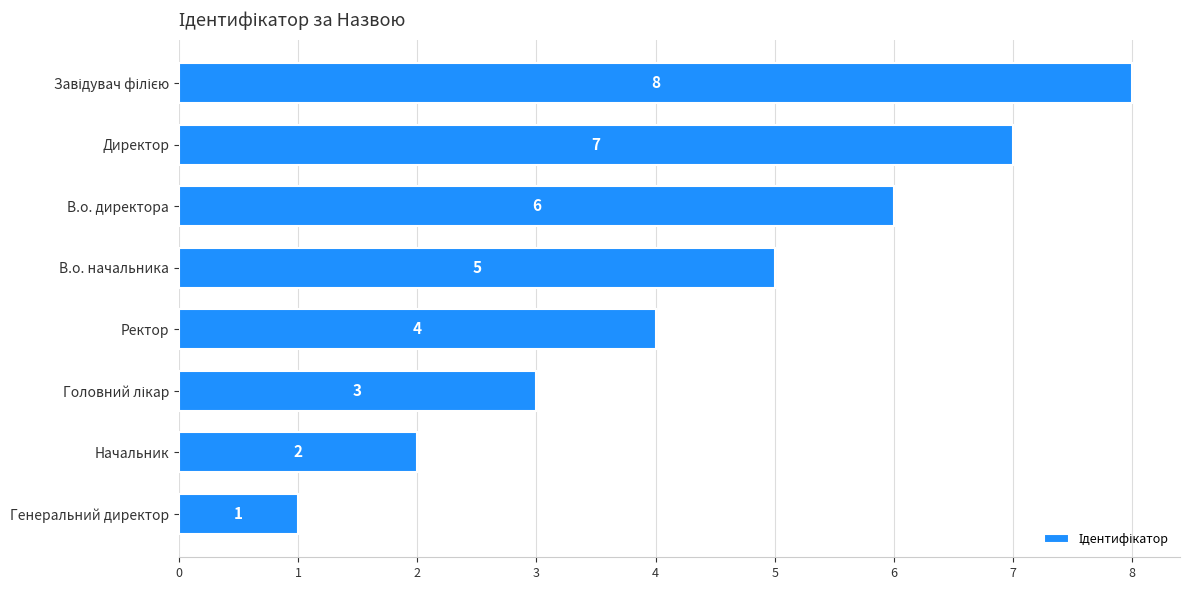

Is it true that the value at Начальник is 2?

True